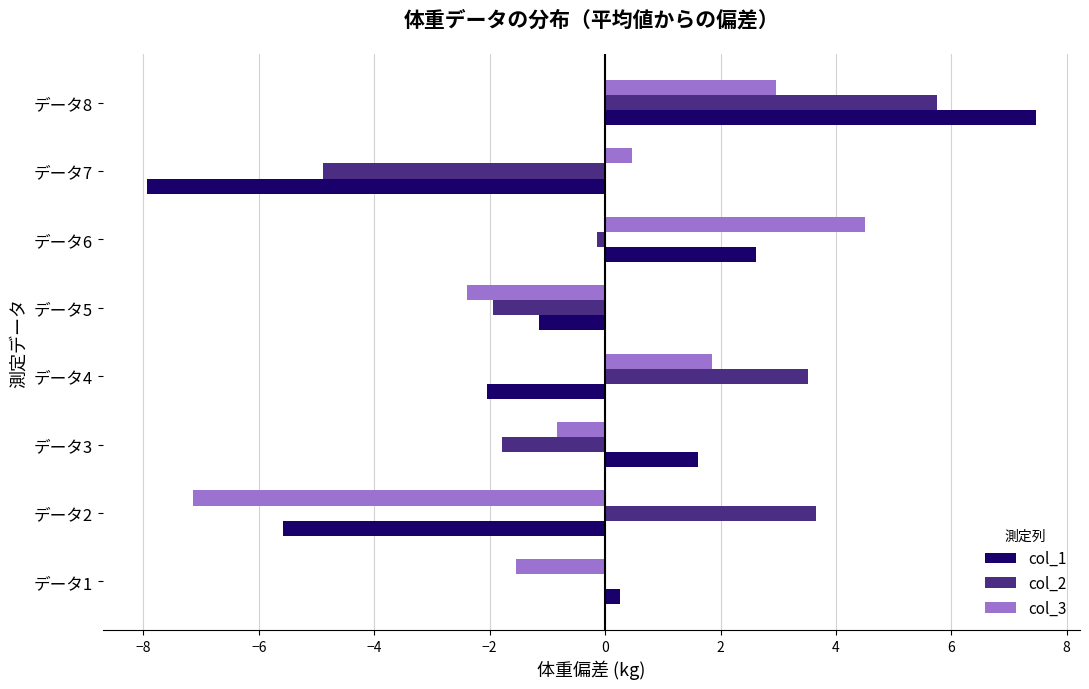

What is the sum of the col_2 values at データ5 and データ3?

-3.7